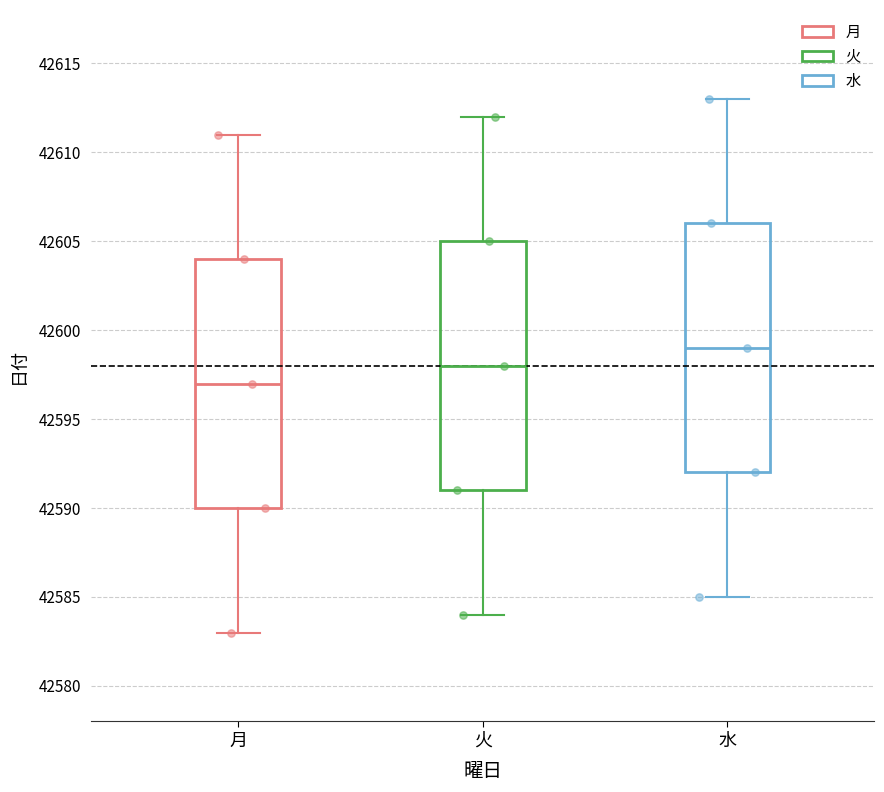

Where does the median line of the box for 水 sit on the y-axis? The values are not printed on the chart, so give them approximately, as read against the axis.

42599